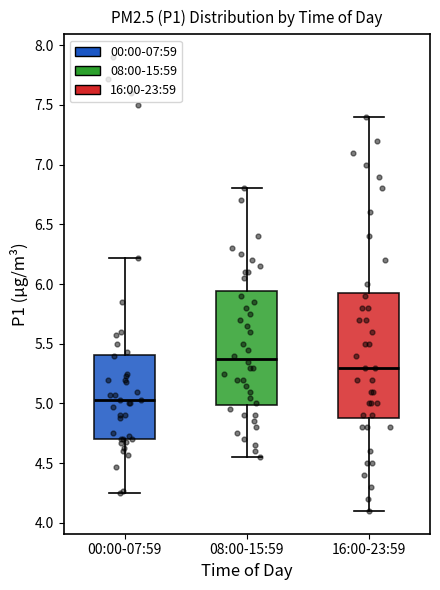

Which box has the lowest median line?

00:00-07:59